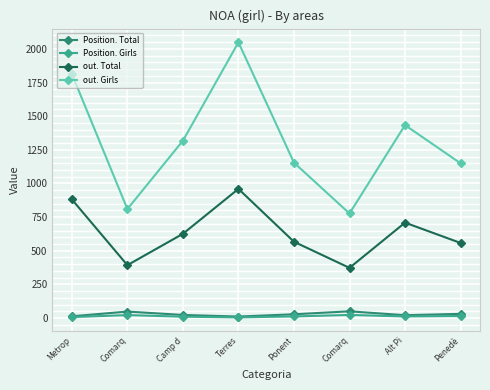

How many values in the Position. Total series are below 28?

4